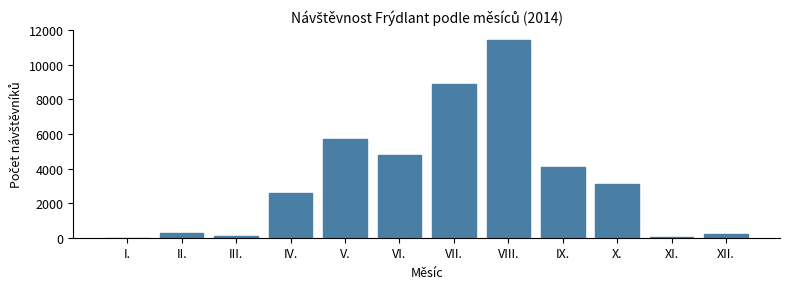

What is the approximate value at IV.?

2579